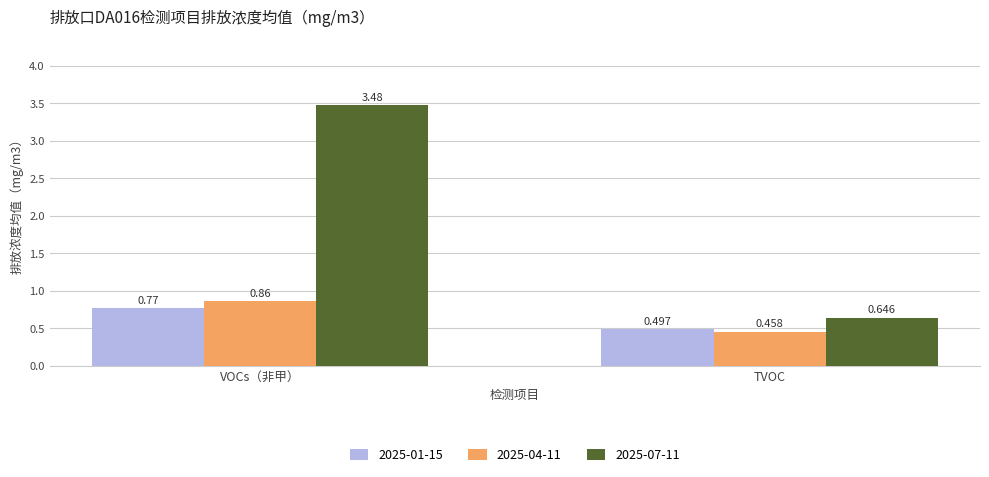

Rank the categories by 2025-01-15 value from lowest to highest.

TVOC, VOCs（非甲）